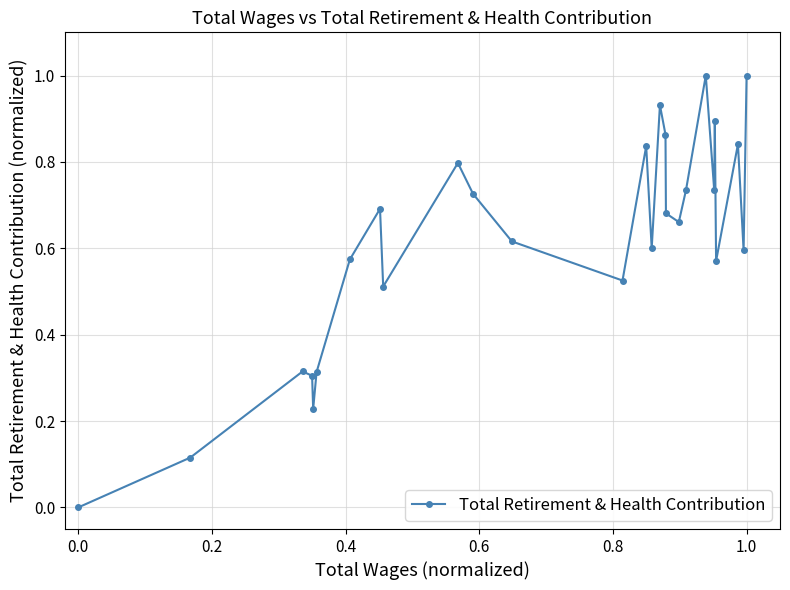

What is the difference between the second highest and minimum values?

1.0